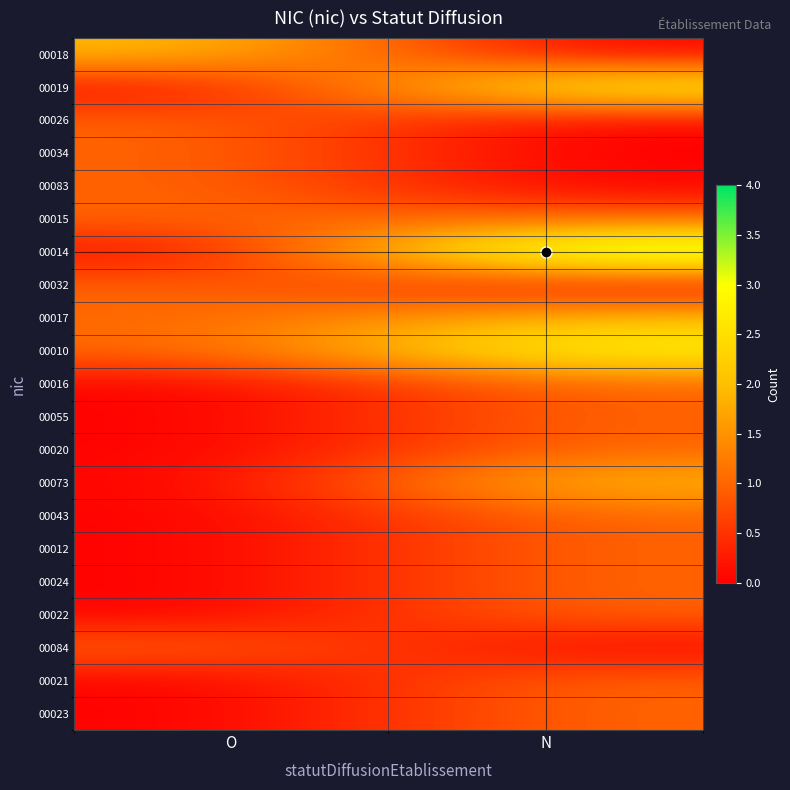

What is the maximum value shown in the chart?

4